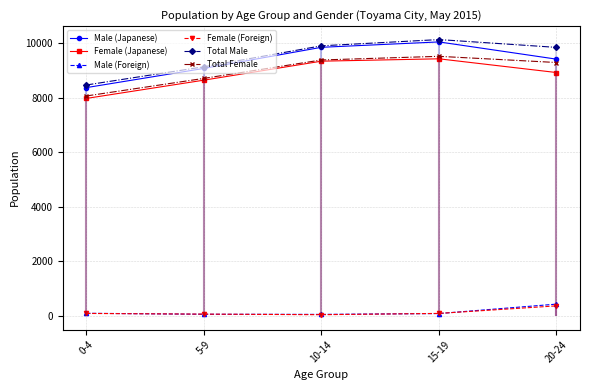

True or false: Total Male and Male (Japanese) cross at least once.

False